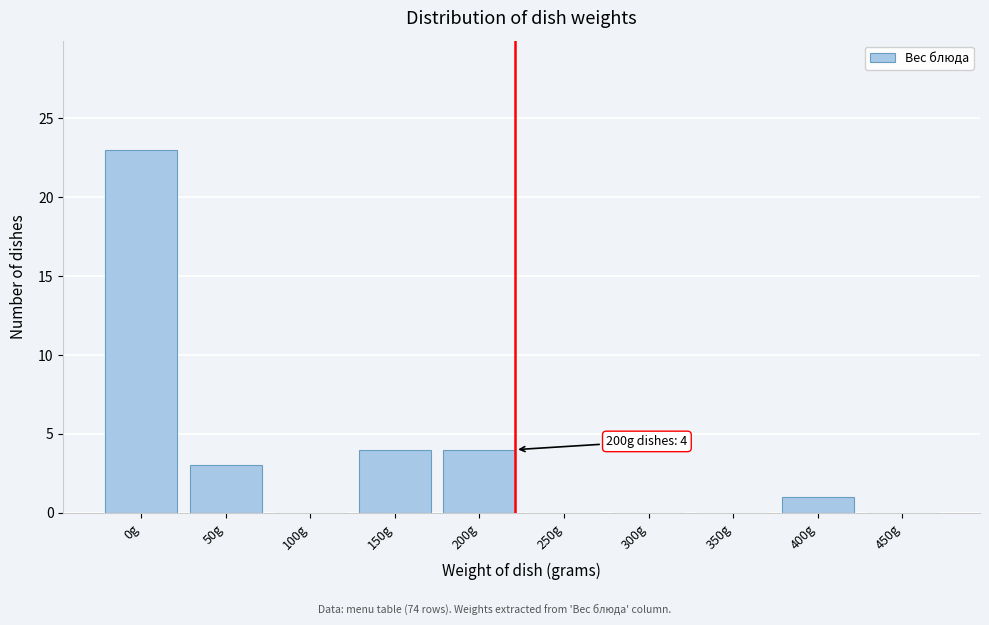

Reading left to right, transcribe all the data shown in this chart.

0g=23	50g=3	100g=0	150g=4	200g=4	250g=0	300g=0	350g=0	400g=1	450g=0